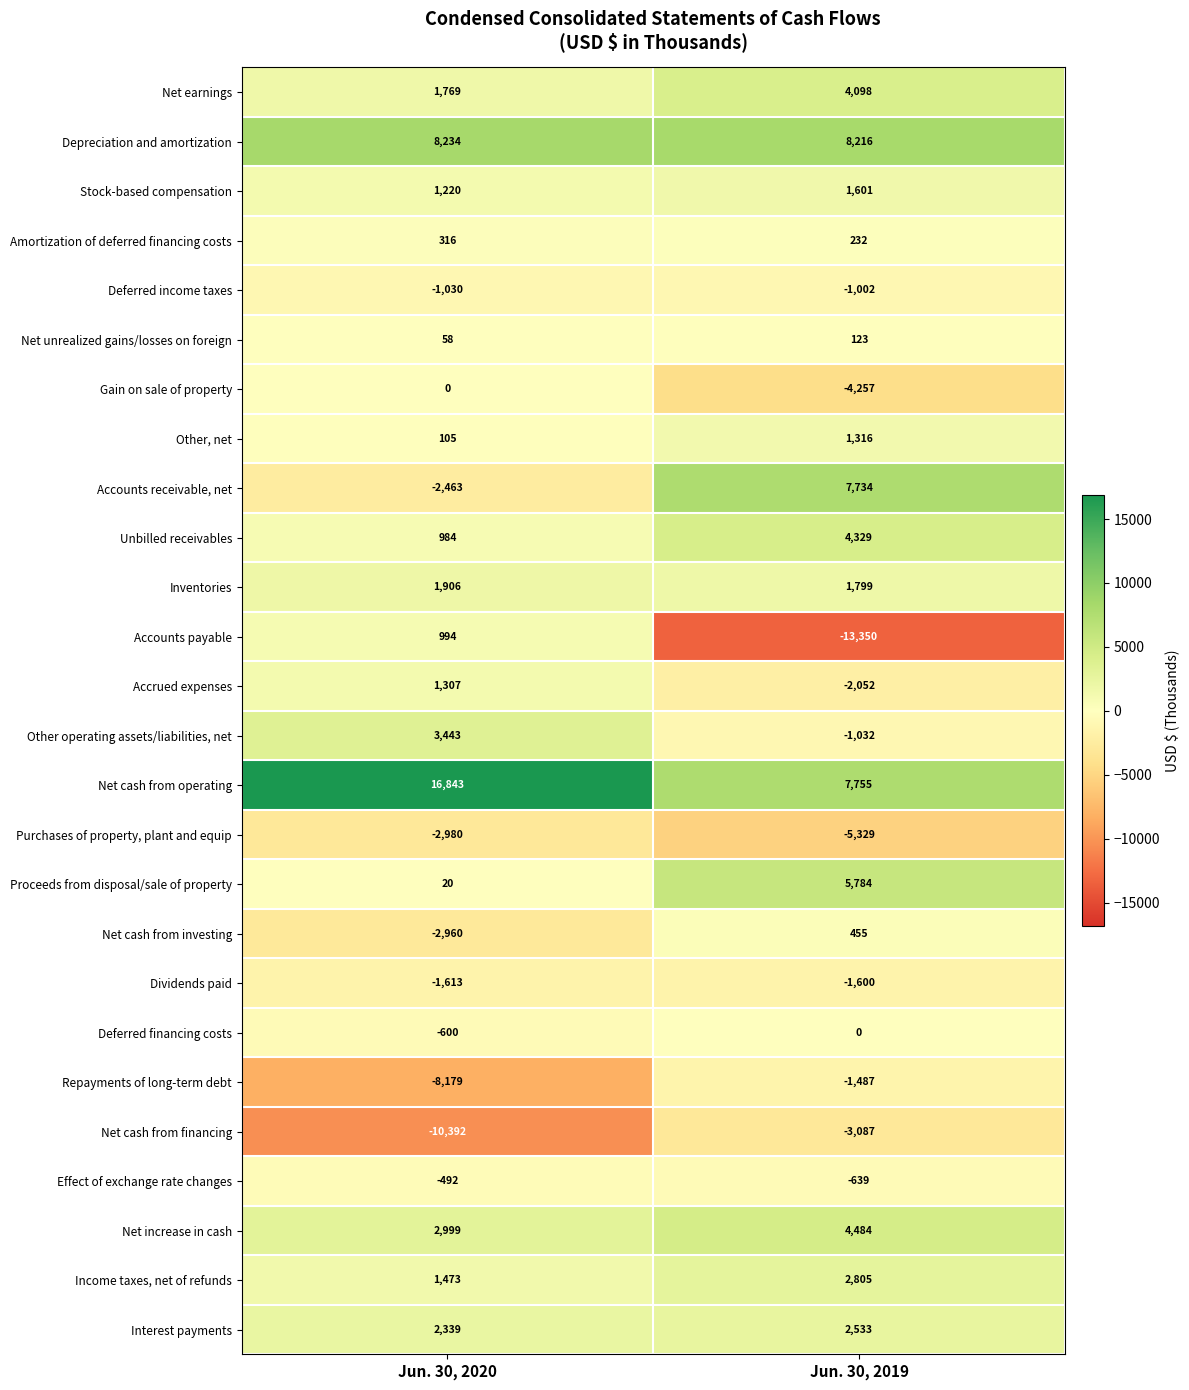

At which label is Net cash from investing closest to -1252?

Jun. 30, 2019